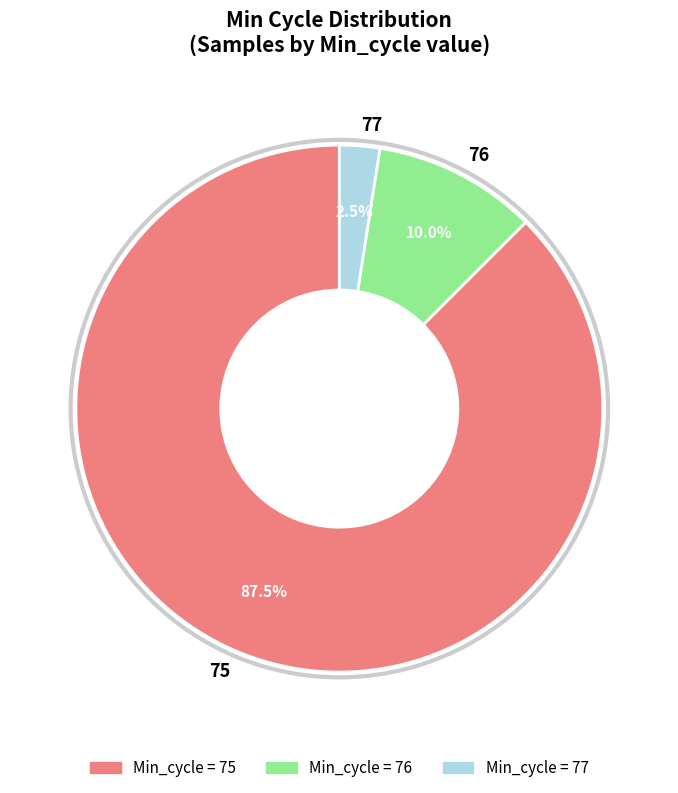

What percentage do 75 and 76 together represent?

97.5%